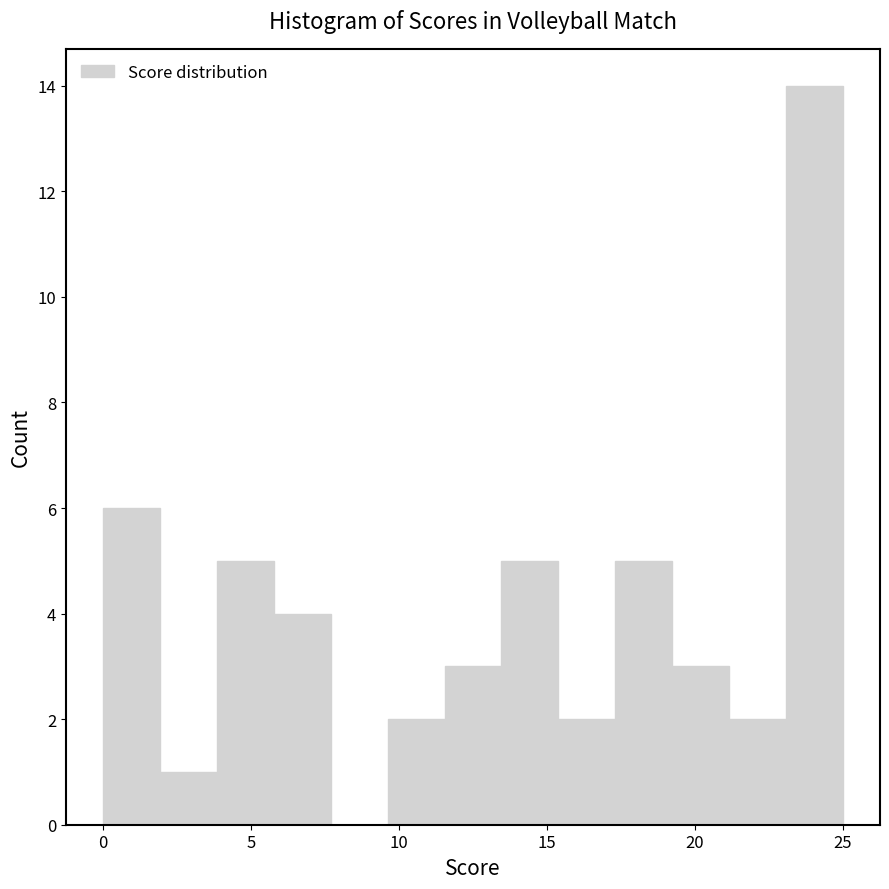

Around what value on the x-axis is the tallest bar? Give the approximate position of its centre, as read against the axis.

24.0